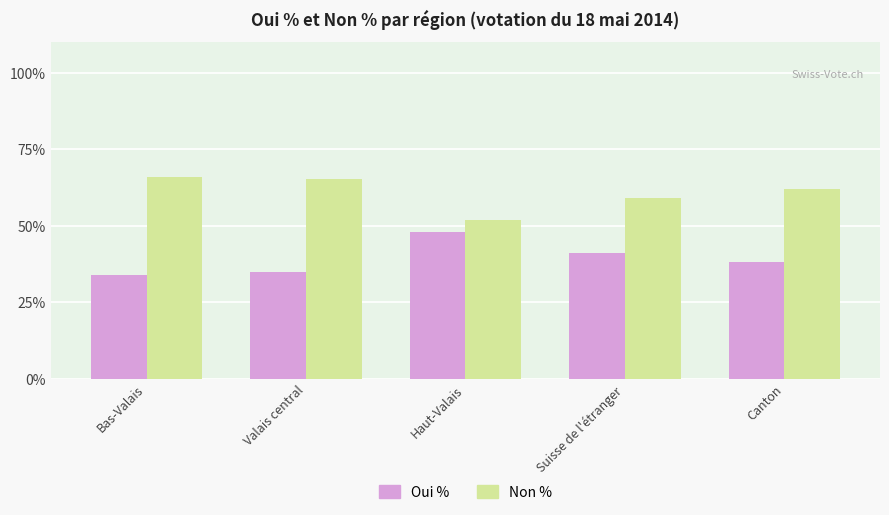

What is the label of the 3rd bar from the right?

Haut-Valais